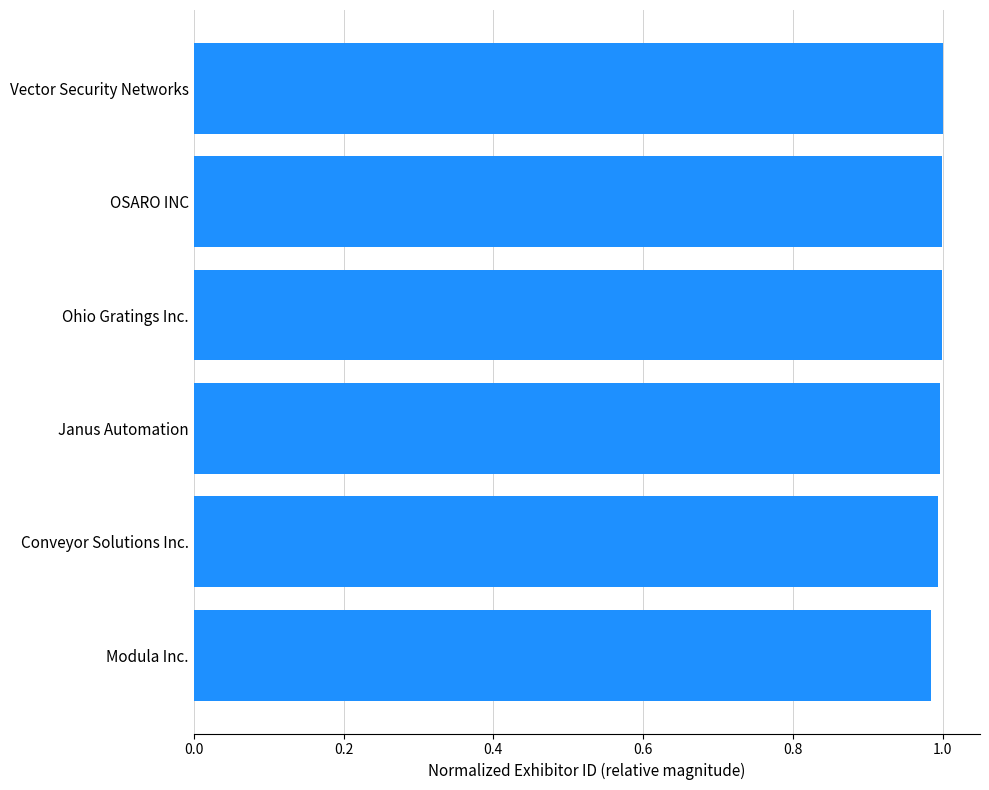

True or false: the data shows 1.0 at Modula Inc..

True